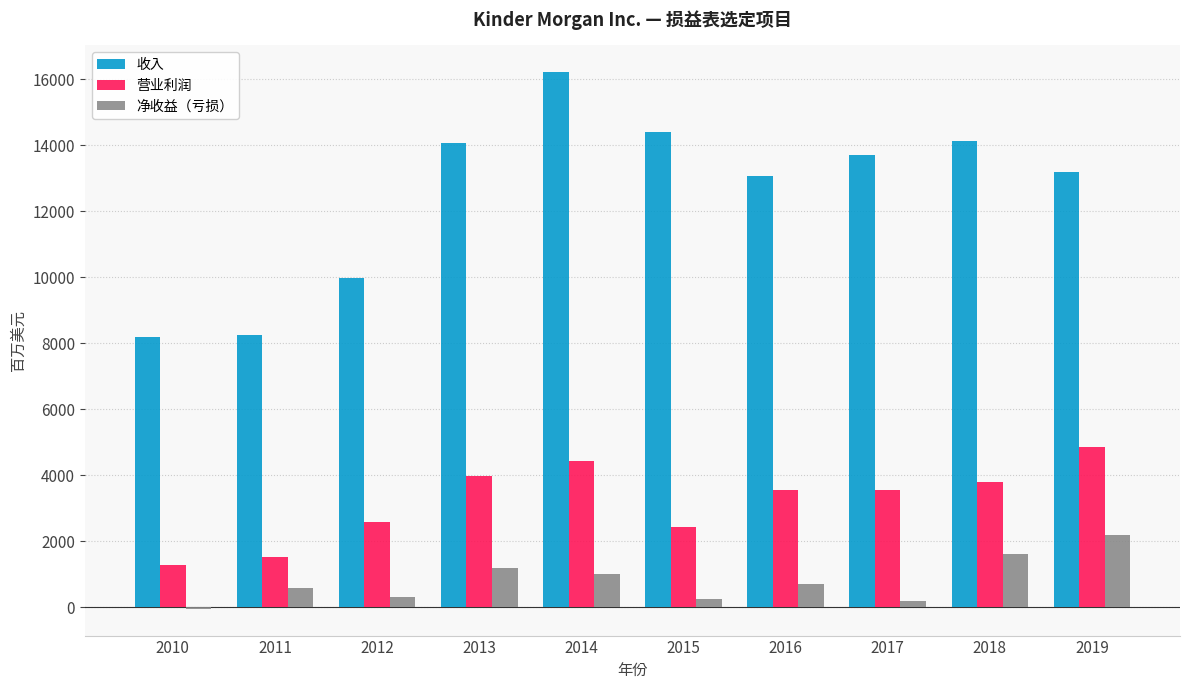

What is the sum of the 营业利润 values at 2014 and 2012?

7041